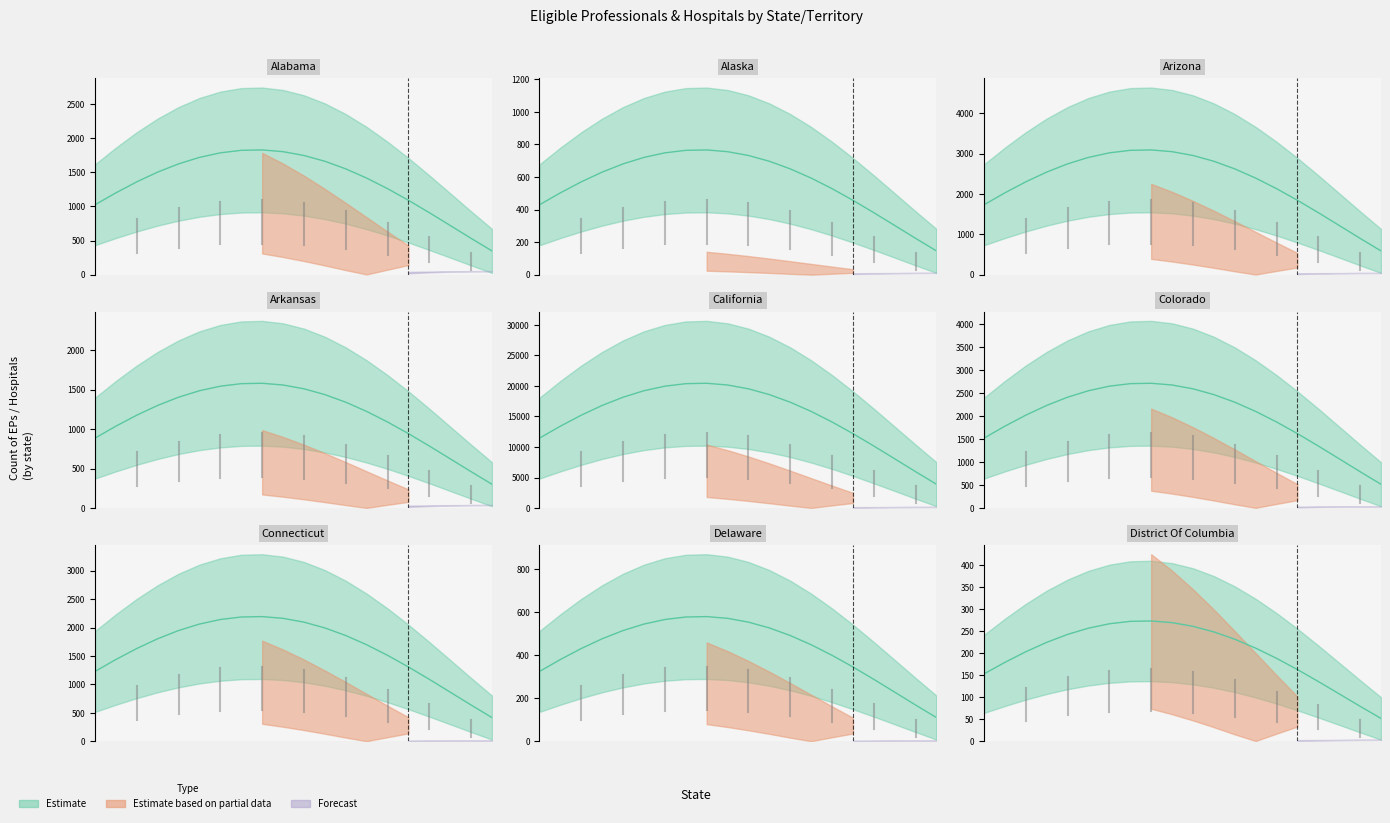

At which category does Hospitals reach its first local peak?

Arizona